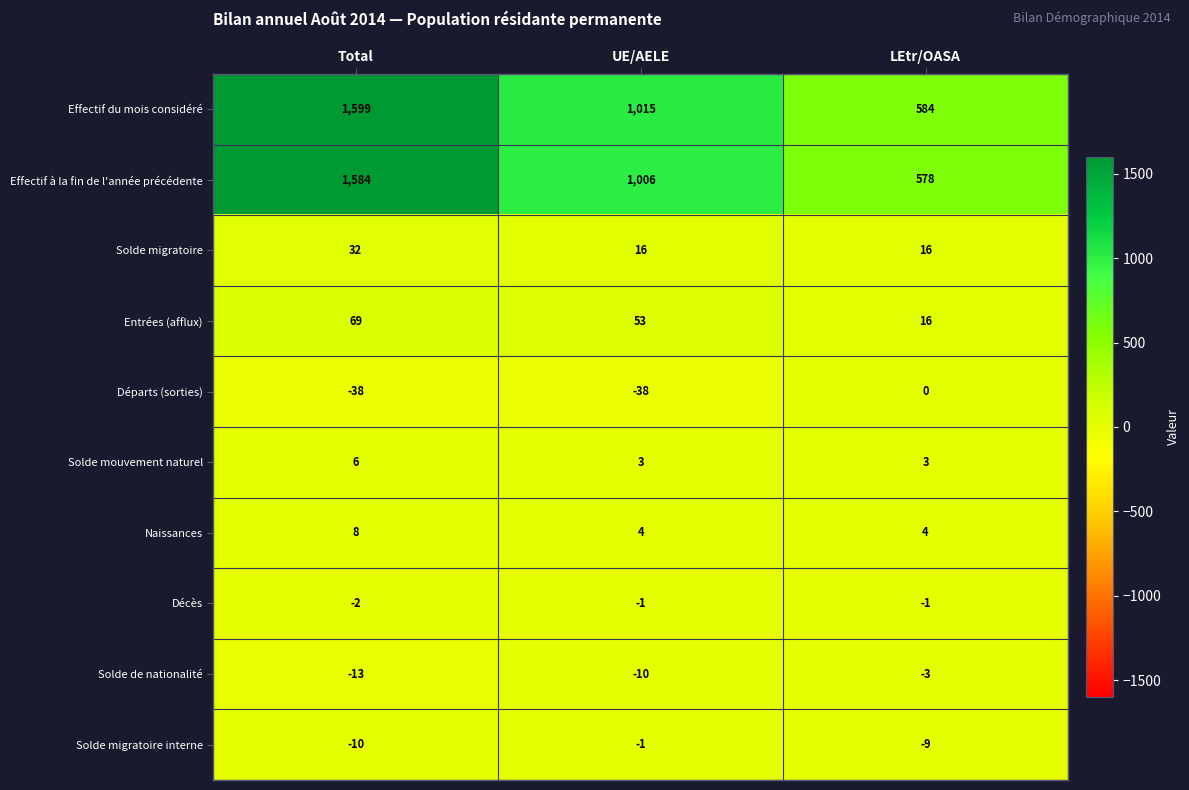

At Total, list the series in order from smallest to largest.

Départs (sorties), Solde de nationalité, Solde migratoire interne, Décès, Solde mouvement naturel, Naissances, Solde migratoire, Entrées (afflux), Effectif à la fin de l'année précédente, Effectif du mois considéré